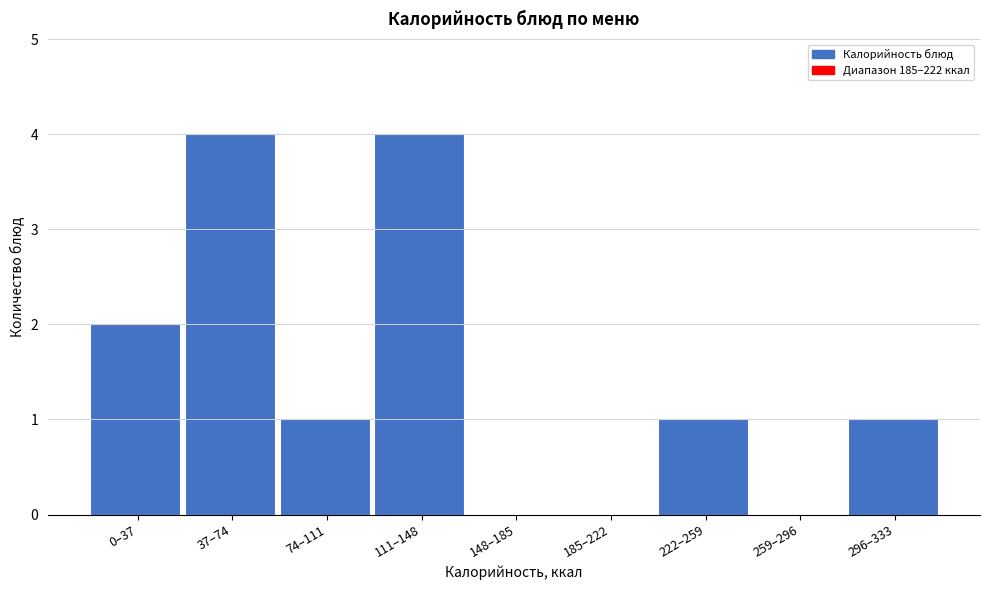

Reading right to left, list all the values displayed in this chart.

296–333=1	259–296=0	222–259=1	185–222=0	148–185=0	111–148=4	74–111=1	37–74=4	0–37=2